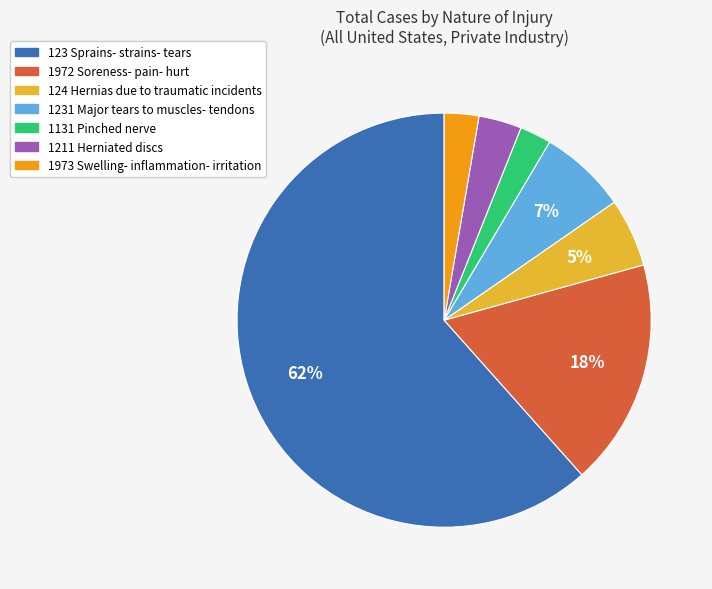

What percentage is the 1211 Herniated discs slice, to the nearest percent?

3%